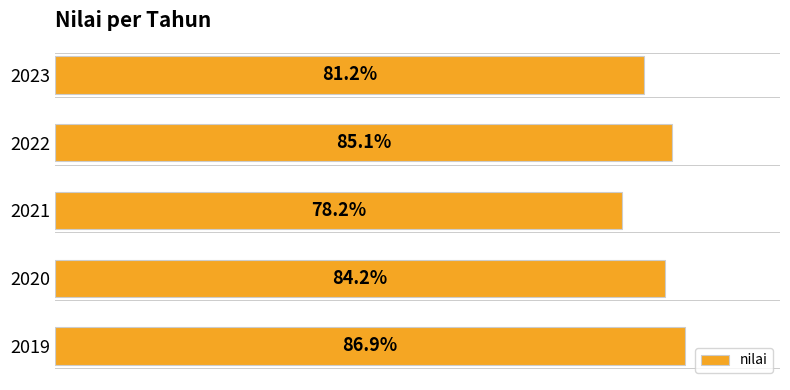

List the labels in order of value, largest first.

2019, 2022, 2020, 2023, 2021